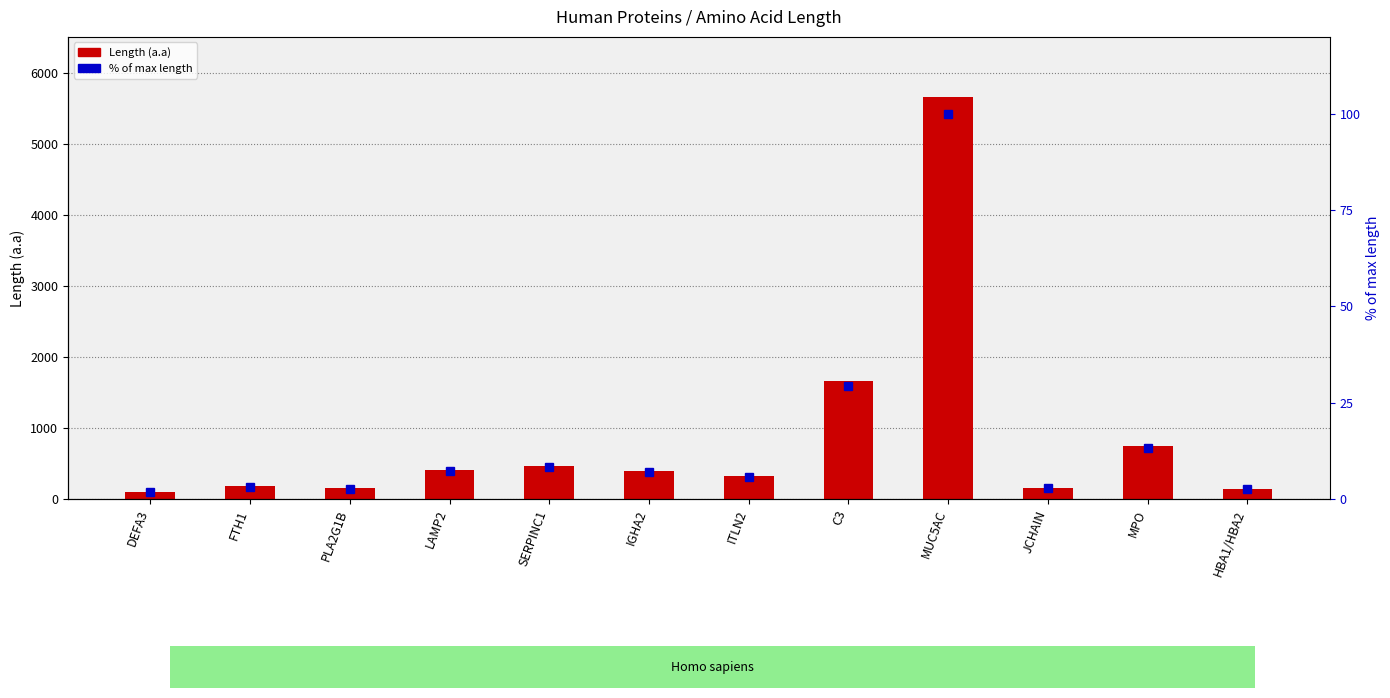

What is the label of the 2nd bar from the left?

FTH1